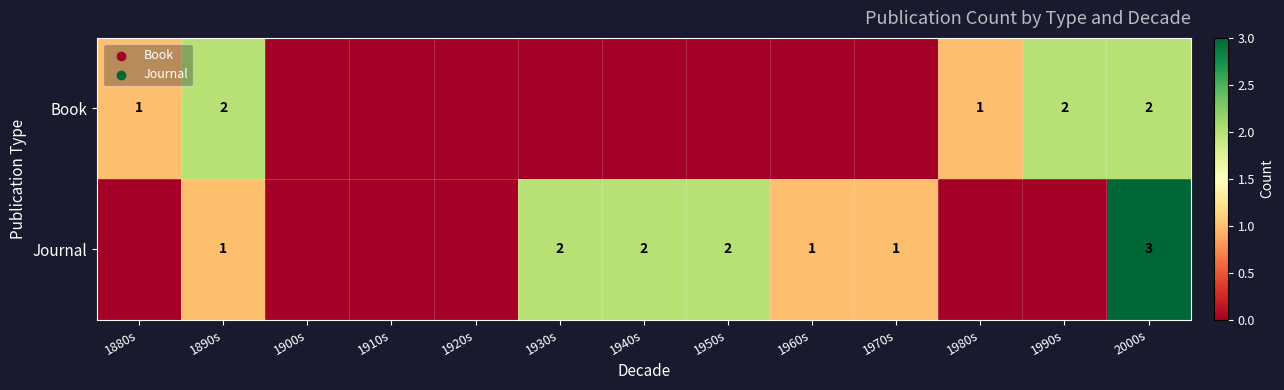

The Journal series shows 2 at 1890s. True or false?

False